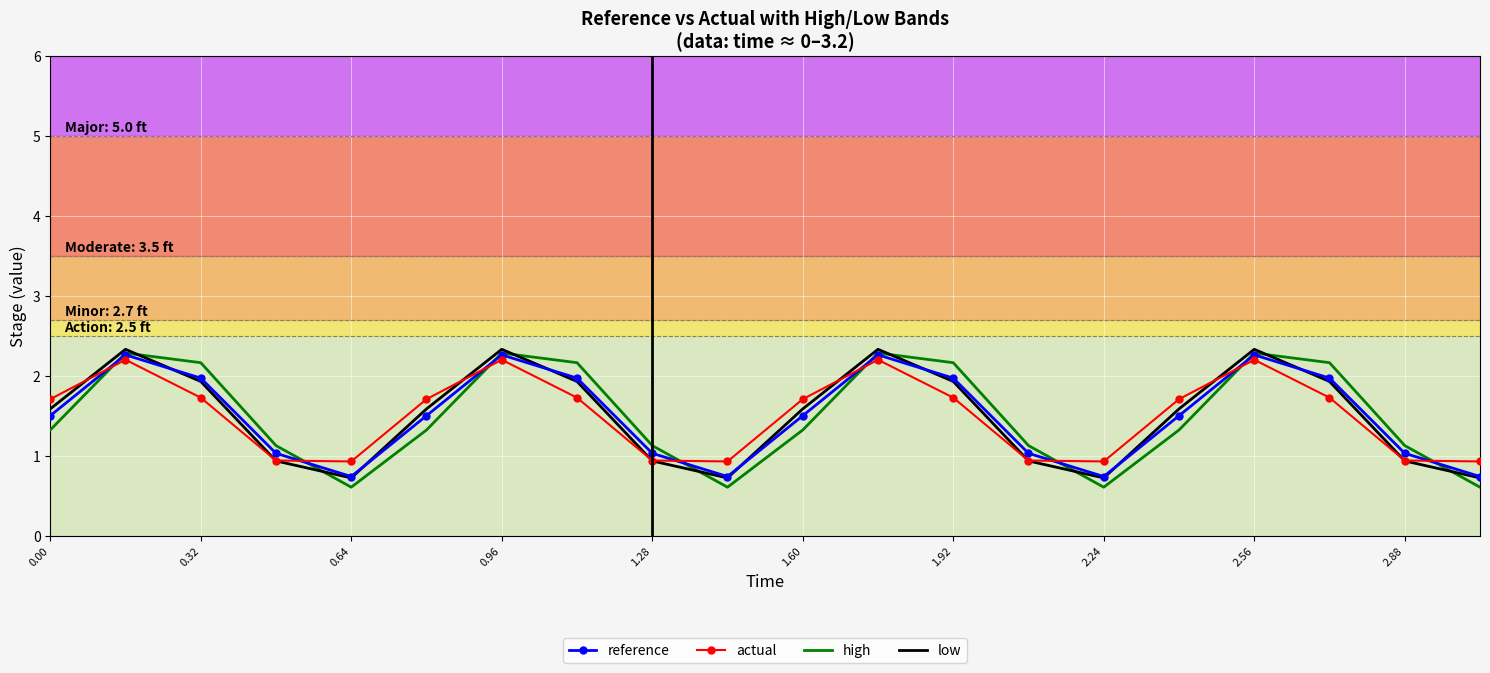

What is the lowest value of the actual series?

0.9